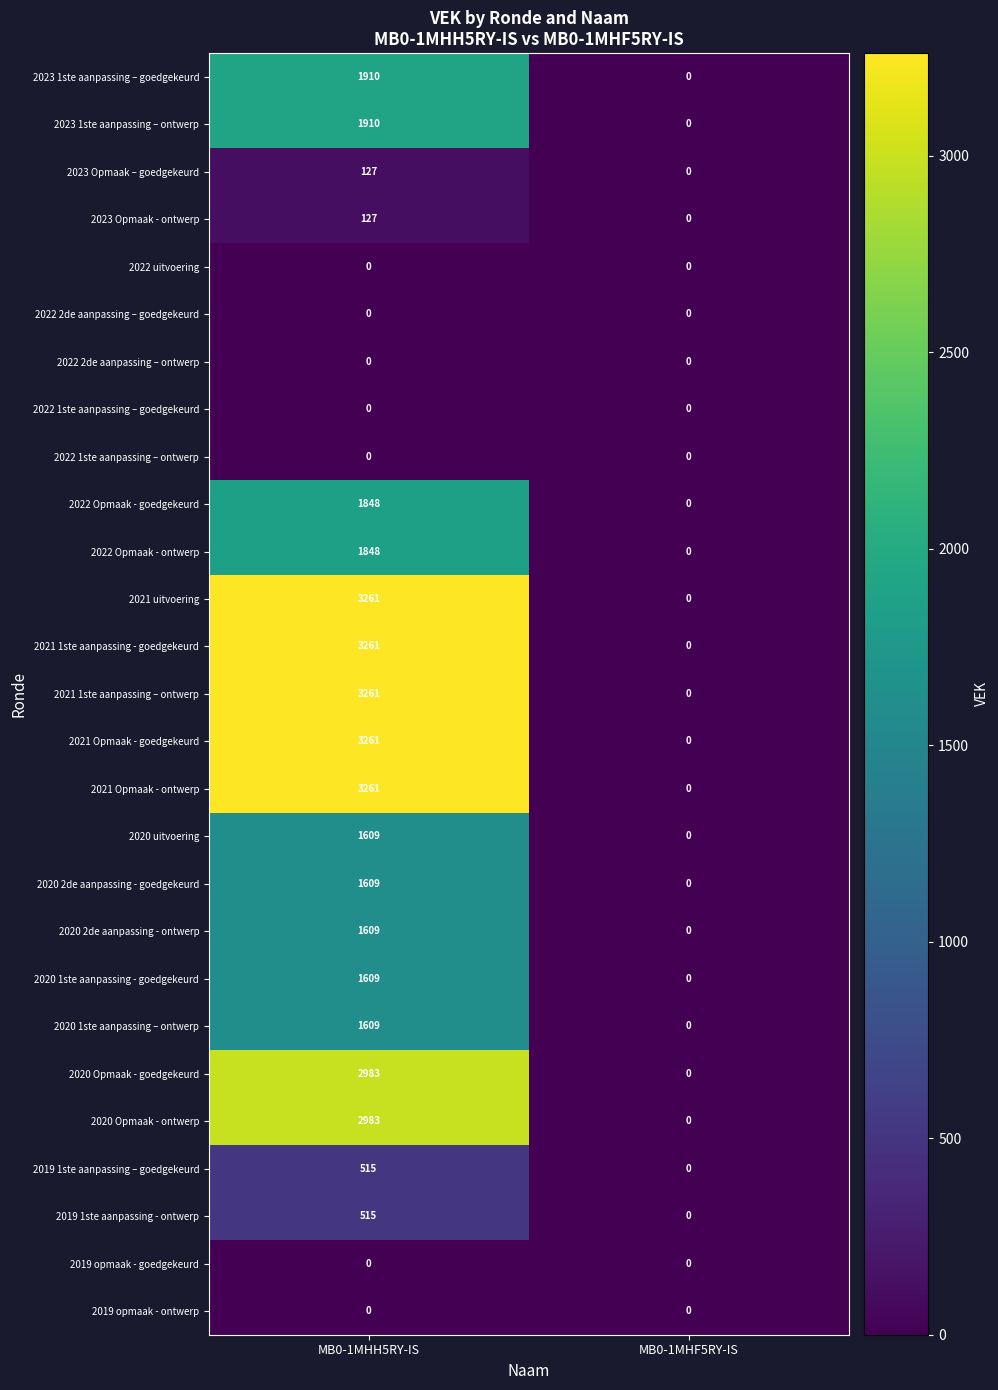

At which category is the sum across all series the highest?

MB0-1MHH5RY-IS